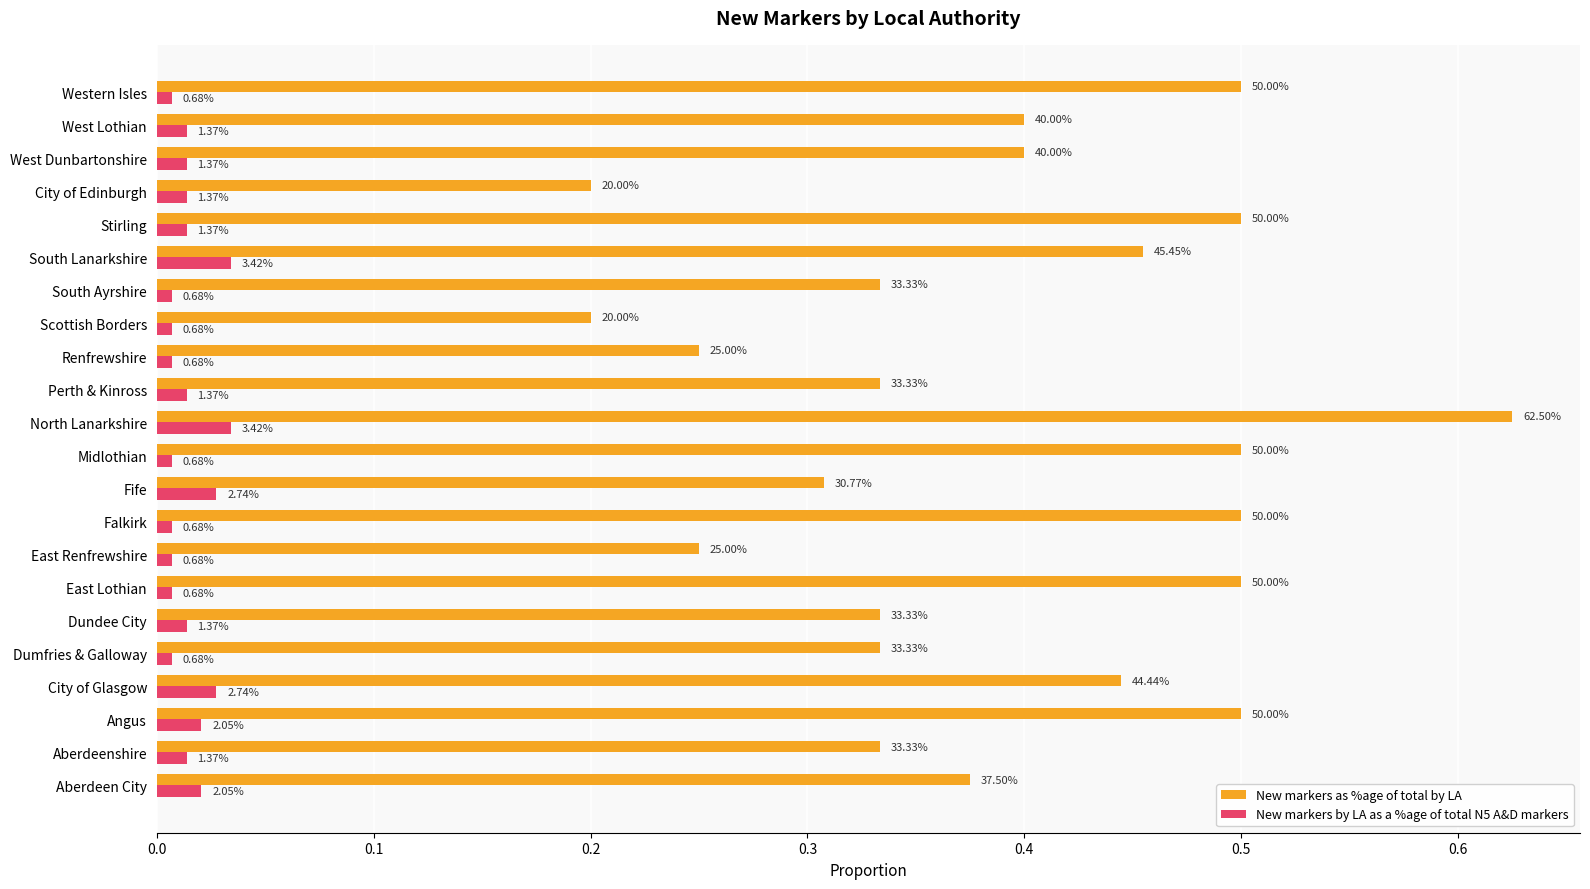

What are all the series names shown in the legend?

New markers as %age of total by LA, New markers by LA as a %age of total N5 A&D markers